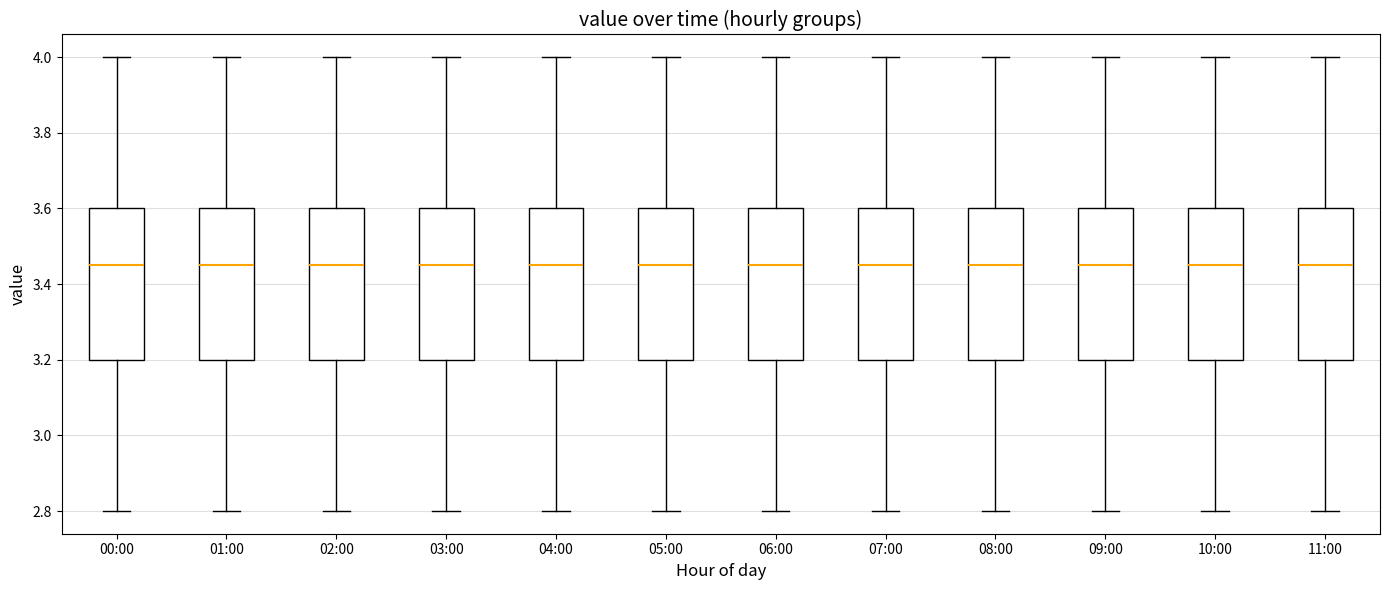

Reading left to right, transcribe this box plot: for each box, give where its median line is, the range the box spans, and where its two whiskers end, as read against the y-axis. The values are not printed on the chart, so give them approximately, as read against the axis.

00:00: median 3.46, box 3.20 to 3.60, whiskers 2.80 to 4.00
01:00: median 3.46, box 3.20 to 3.60, whiskers 2.80 to 4.00
02:00: median 3.46, box 3.20 to 3.60, whiskers 2.80 to 4.00
03:00: median 3.46, box 3.20 to 3.60, whiskers 2.80 to 4.00
04:00: median 3.46, box 3.20 to 3.60, whiskers 2.80 to 4.00
05:00: median 3.46, box 3.20 to 3.60, whiskers 2.80 to 4.00
06:00: median 3.46, box 3.20 to 3.60, whiskers 2.80 to 4.00
07:00: median 3.46, box 3.20 to 3.60, whiskers 2.80 to 4.00
08:00: median 3.46, box 3.20 to 3.60, whiskers 2.80 to 4.00
09:00: median 3.46, box 3.20 to 3.60, whiskers 2.80 to 4.00
10:00: median 3.46, box 3.20 to 3.60, whiskers 2.80 to 4.00
11:00: median 3.46, box 3.20 to 3.60, whiskers 2.80 to 4.00